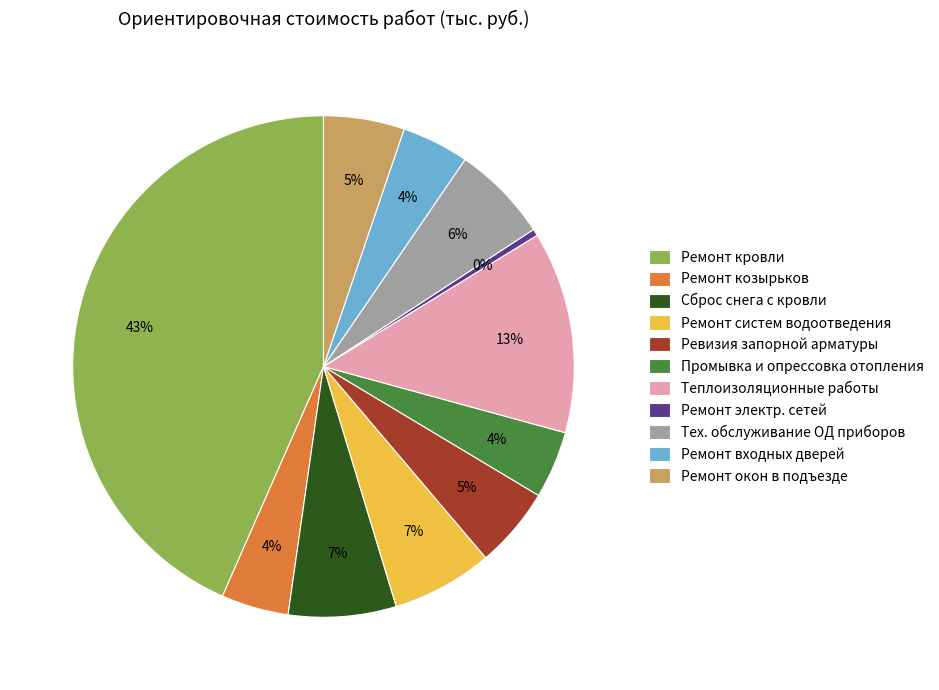

Between Ревизия запорной арматуры and Ремонт кровли, which is larger?

Ремонт кровли